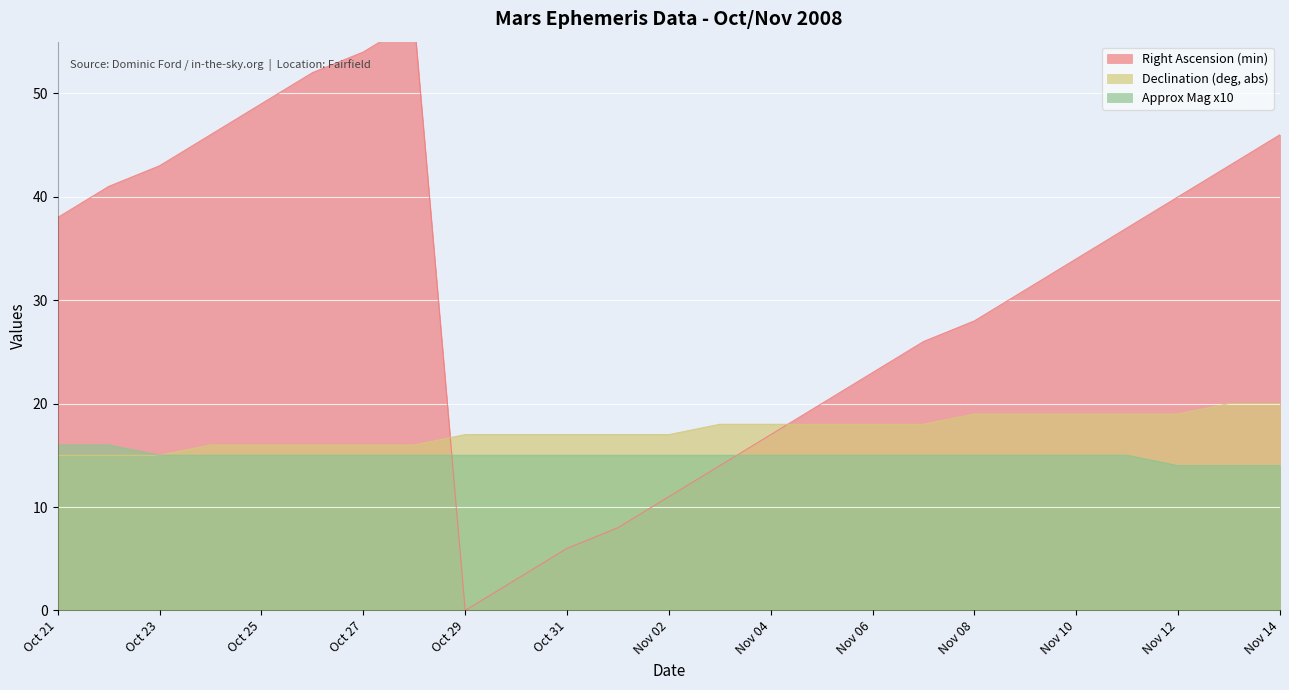

What is the spread (max minus min) of values at Oct 25?

34